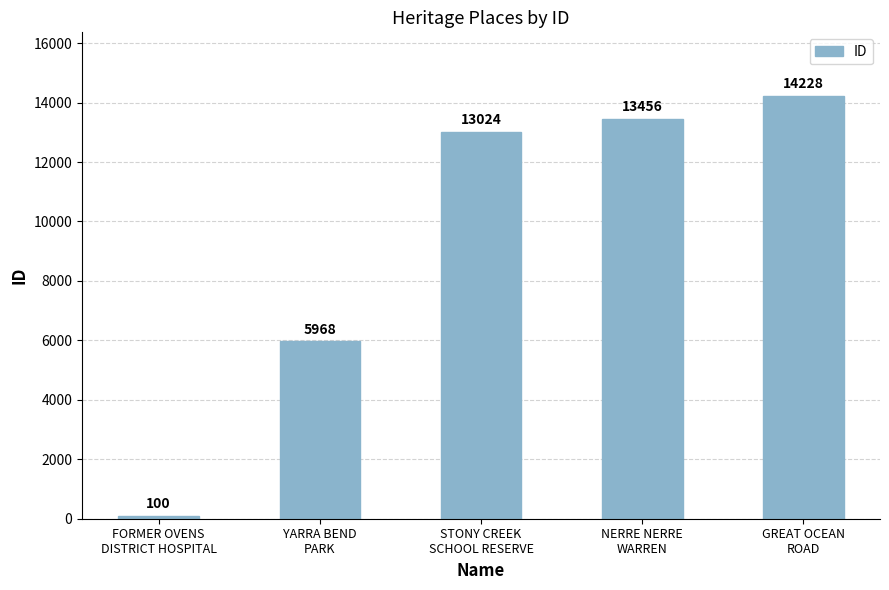

Read the value at STONY CREEK
SCHOOL RESERVE, to the nearest 100.

13000